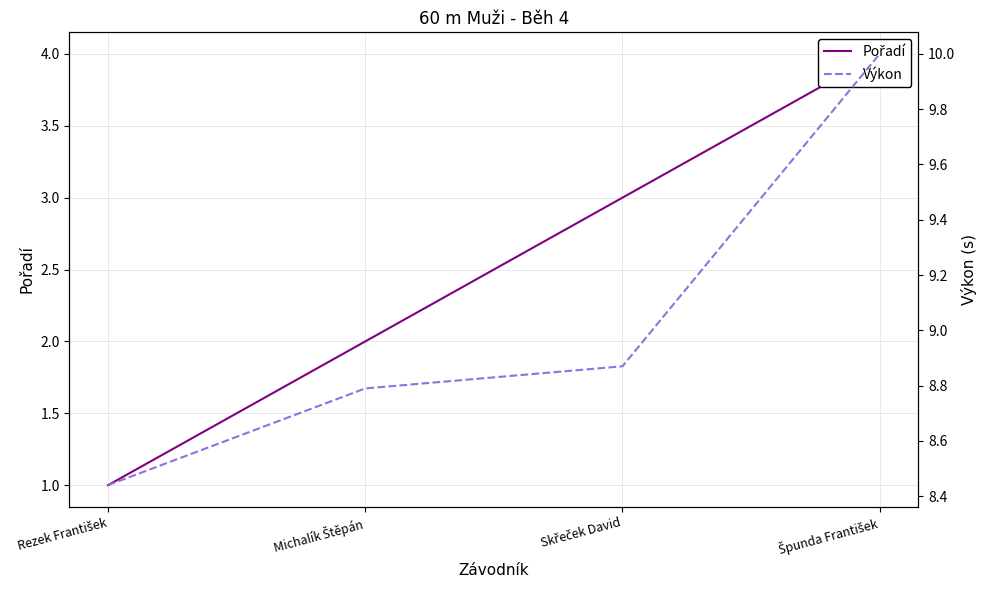

What is the label of the 3rd point from the right?

Michalík Štěpán